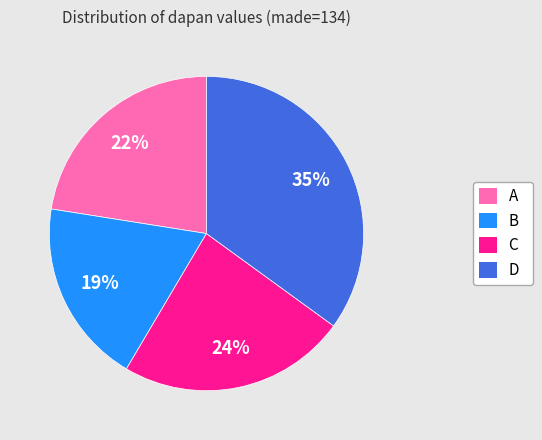

Which slice is the largest?

D